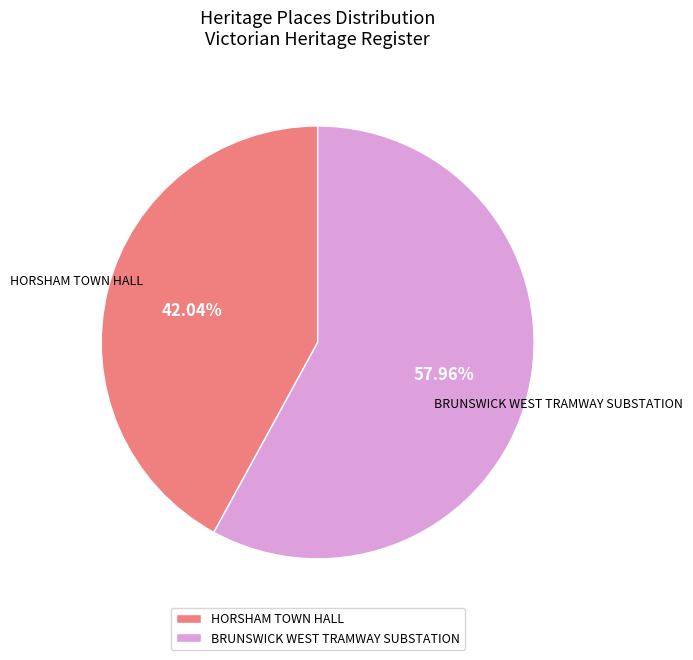

Between BRUNSWICK WEST TRAMWAY SUBSTATION and HORSHAM TOWN HALL, which is larger?

BRUNSWICK WEST TRAMWAY SUBSTATION